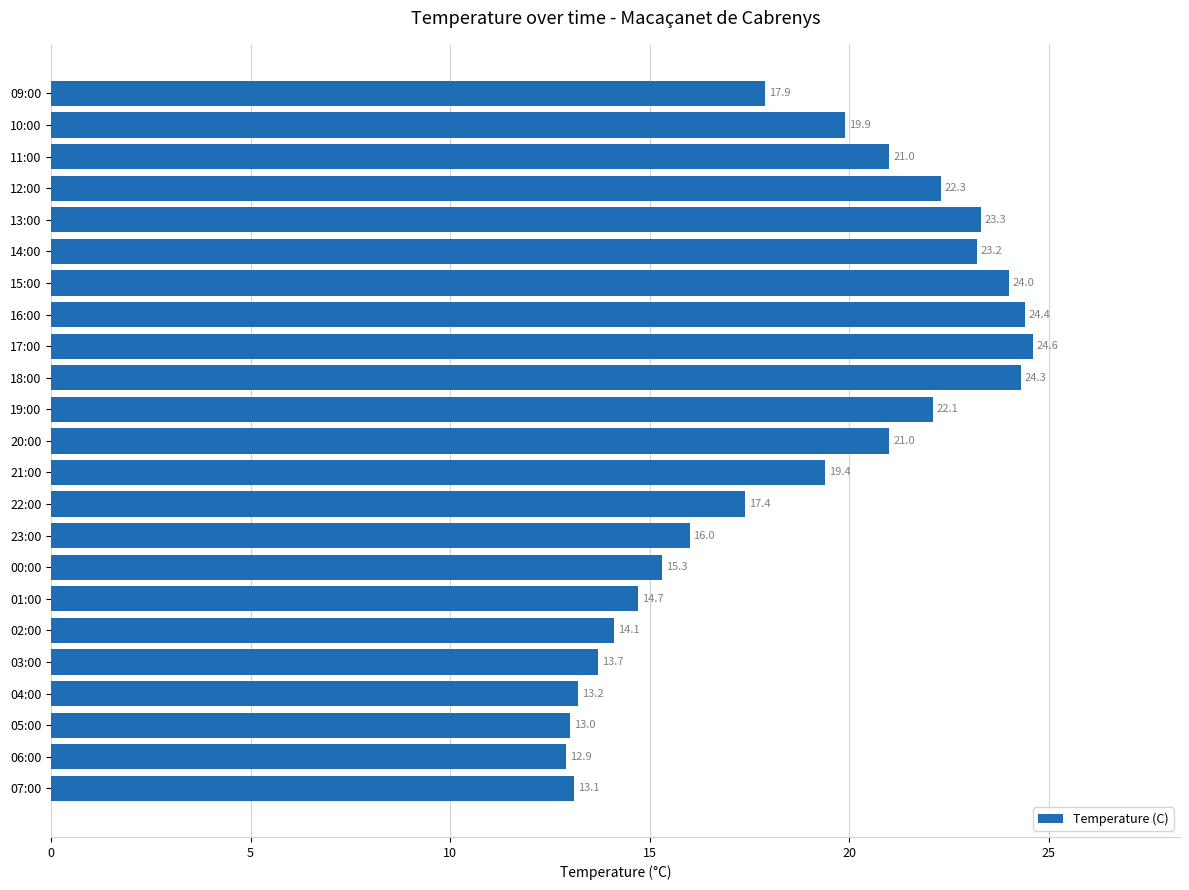

What is the difference between the second highest and minimum values?

11.5